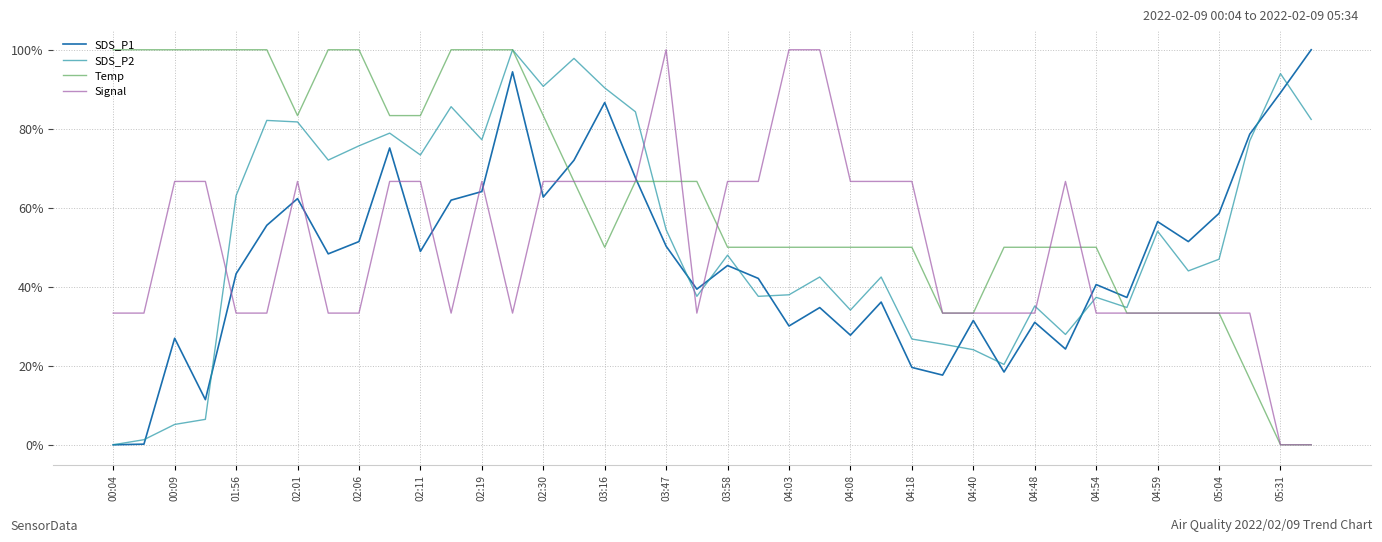

True or false: SDS_P2 and Signal intersect in this chart.

True